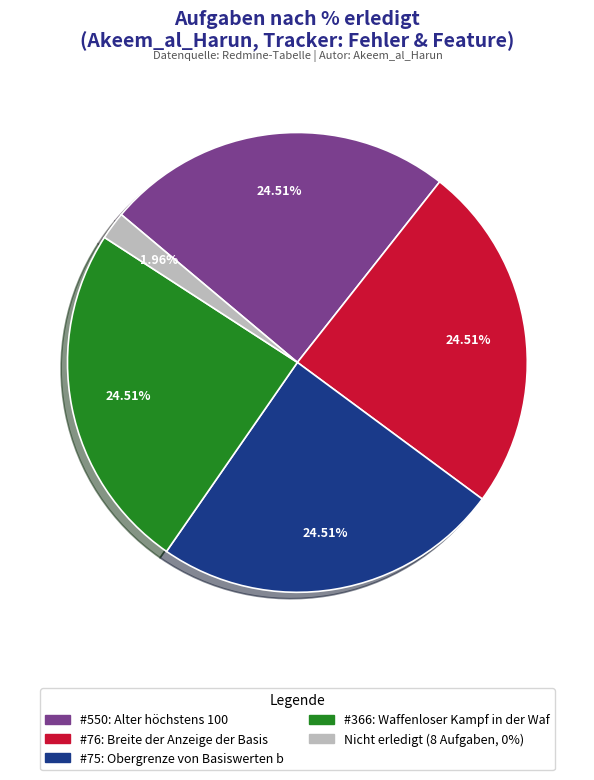

Is there any slice that represents more than half of the pie?

No